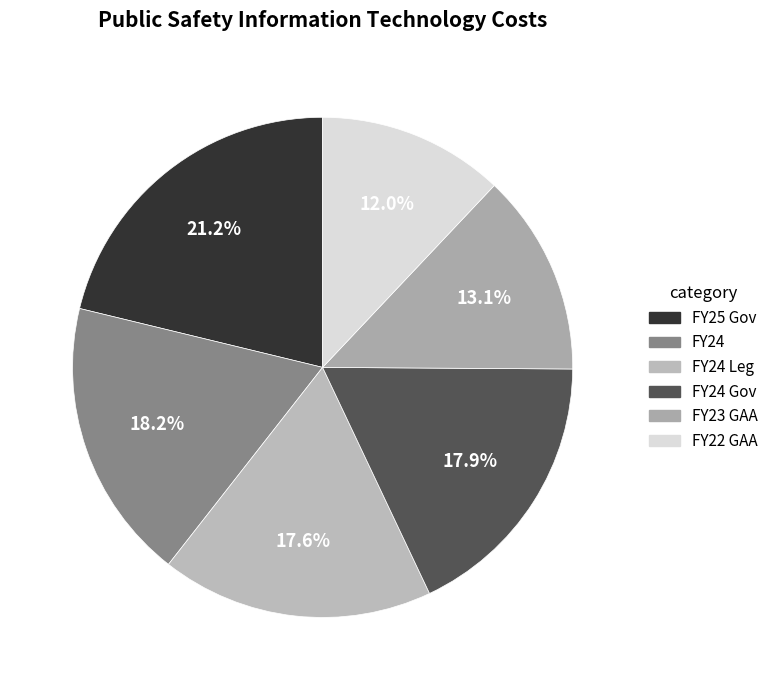

Rank the categories by value from highest to lowest.

FY25 Gov, FY24, FY24 Gov, FY24 Leg, FY23 GAA, FY22 GAA